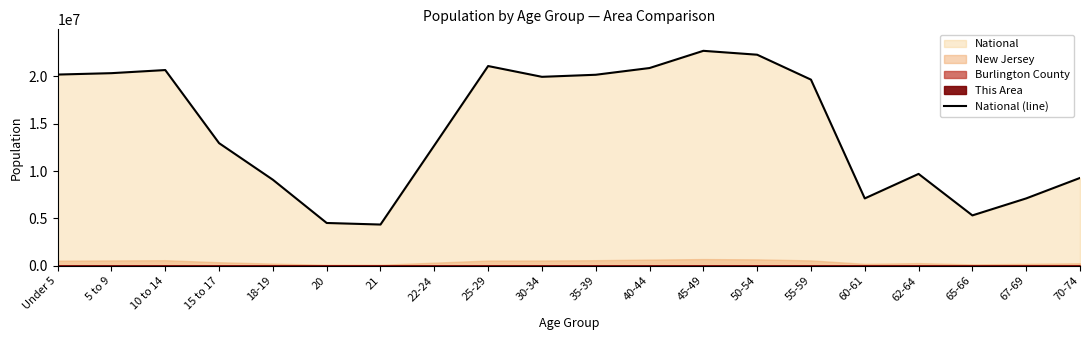

The chart shows a value of 26632897 at 35-39. True or false?

False